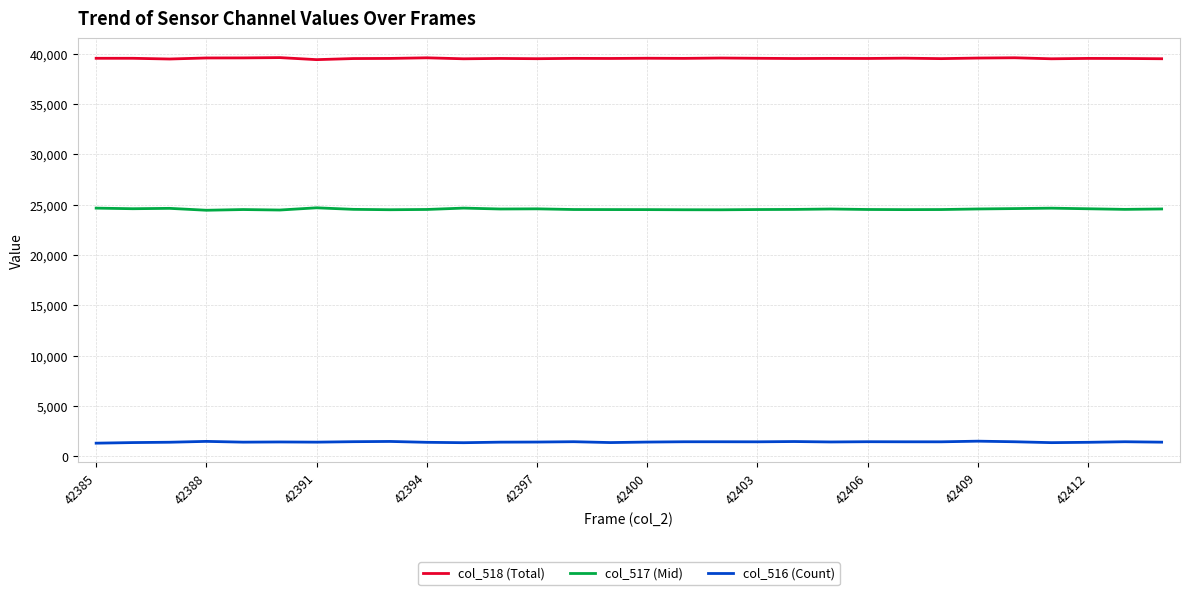

Rank the series by their average value, from lowest to highest.

col_516 (Count), col_517 (Mid), col_518 (Total)